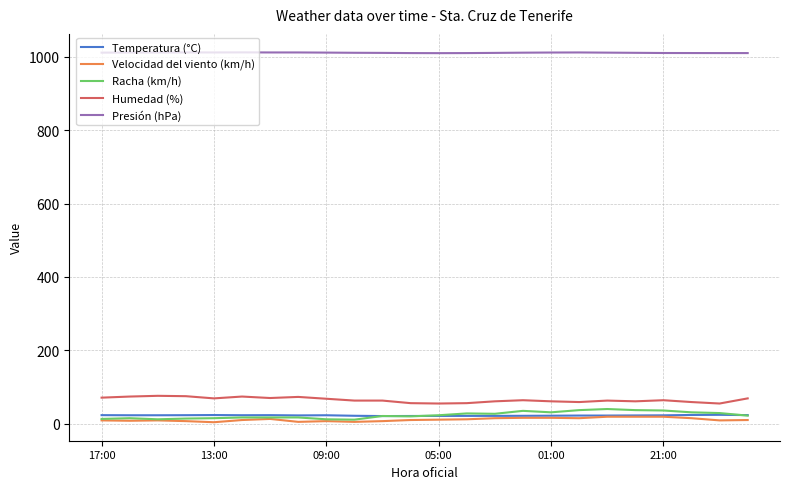

True or false: Velocidad del viento (km/h) and Presión (hPa) cross at least once.

False